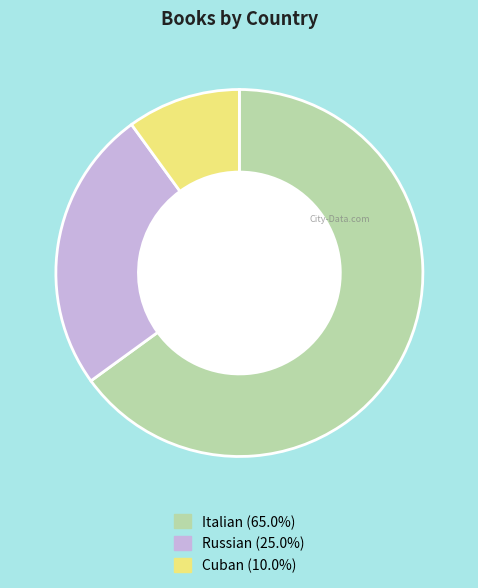

Is the sum of Russian and Italian greater than half?

Yes